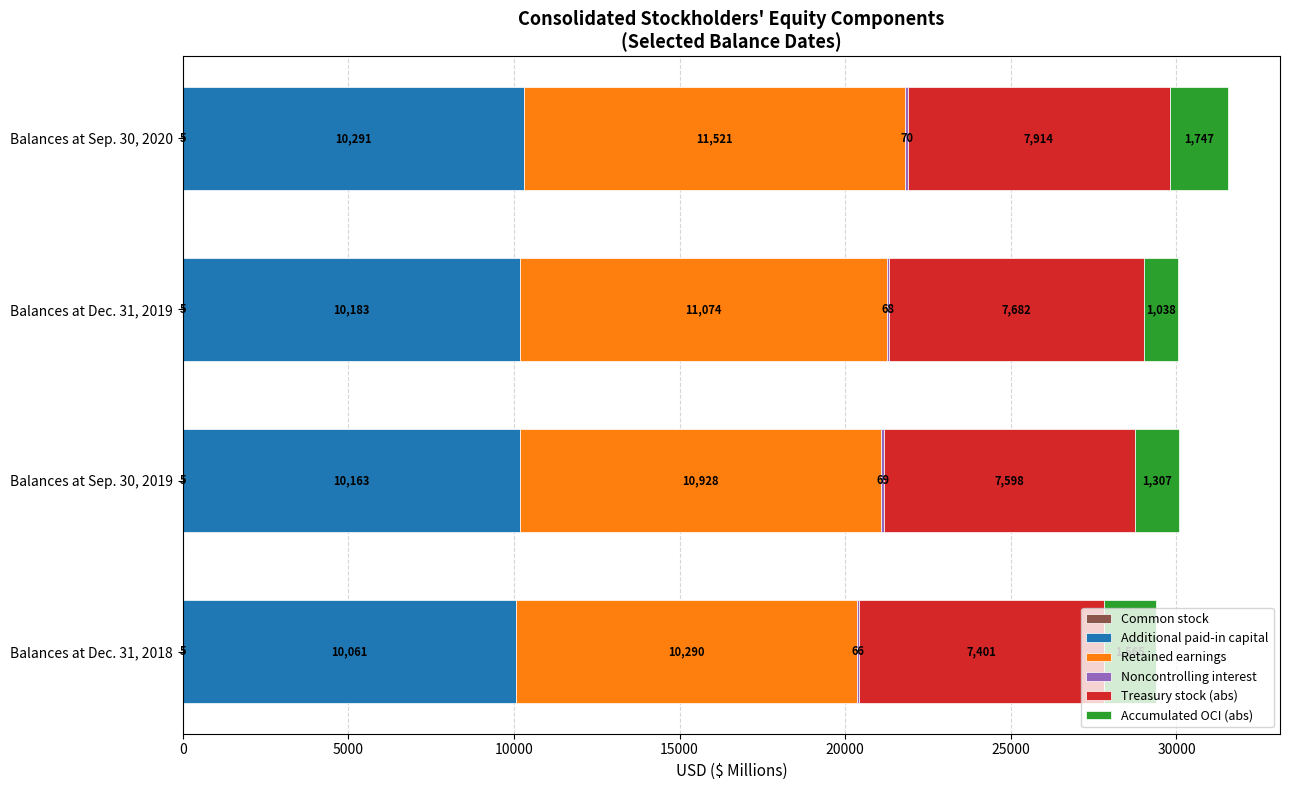

At which category is the sum across all series the highest?

Balances at Sep. 30, 2020